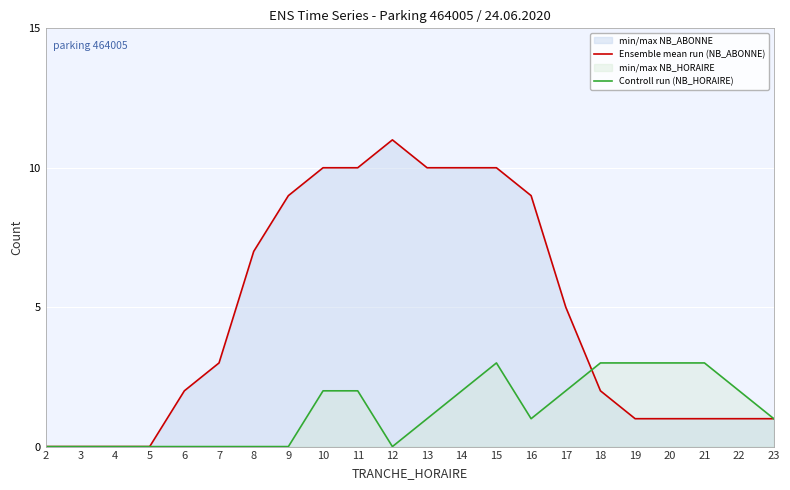

Between 23 and 3, which is larger?

23